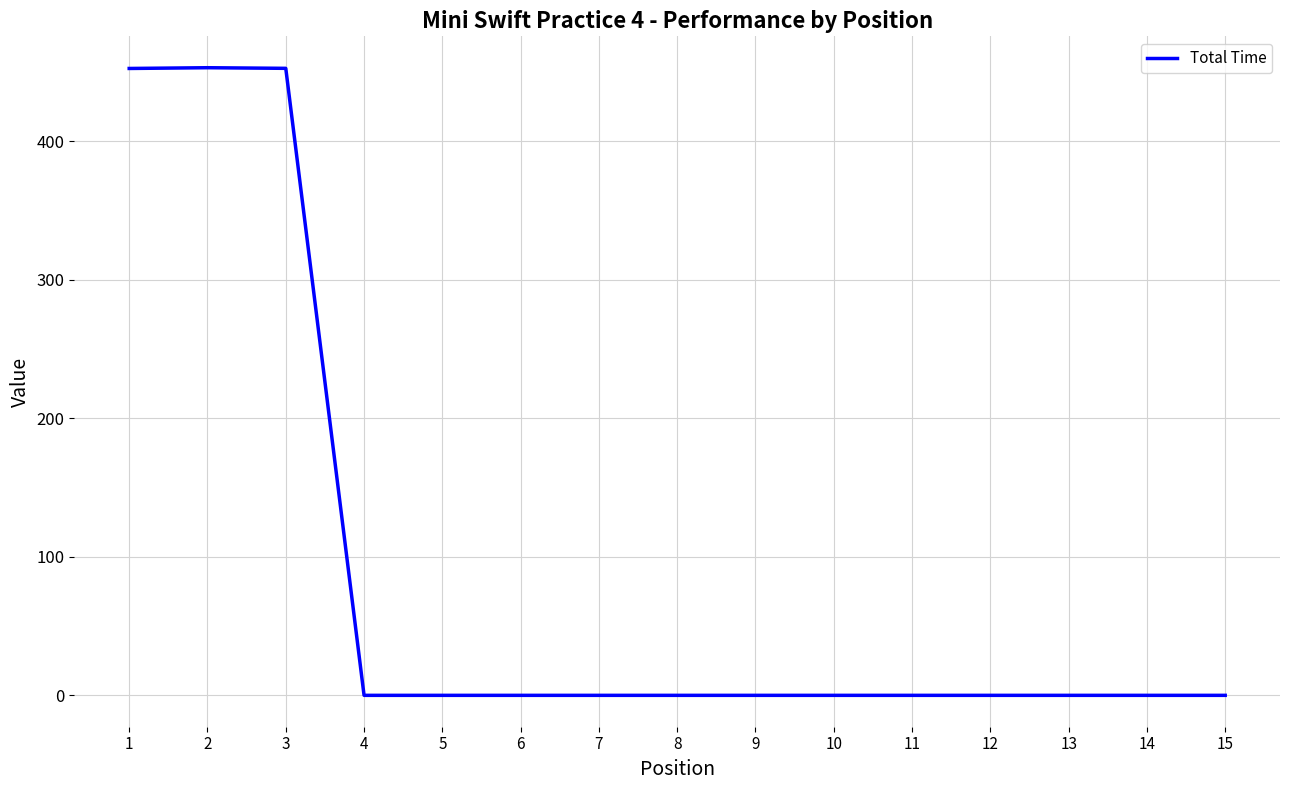

What is the change in value from 2 to 12?

-453.0